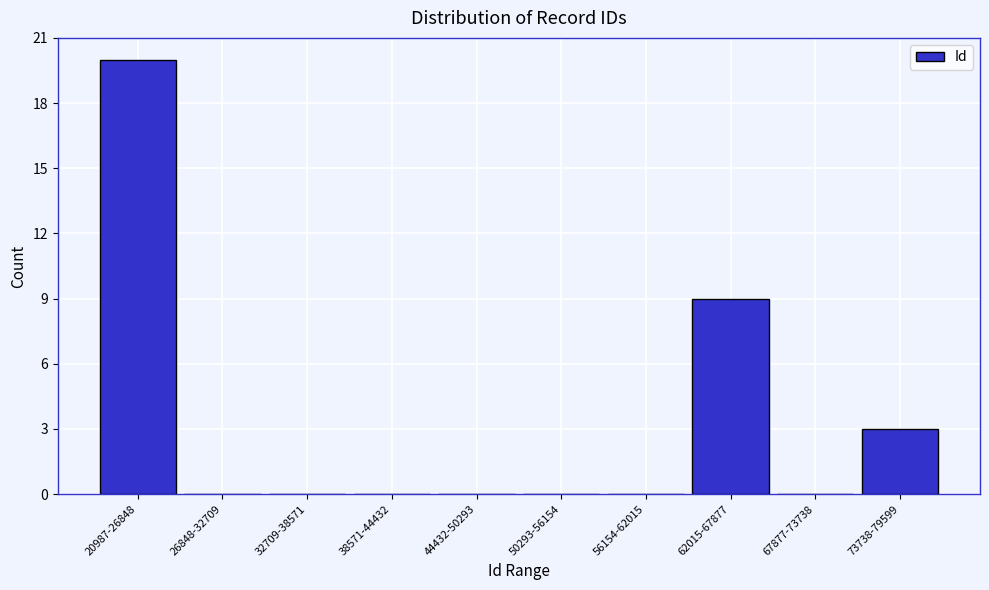

Reading left to right, list all the values displayed in this chart.

20987-26848=20	26848-32709=0	32709-38571=0	38571-44432=0	44432-50293=0	50293-56154=0	56154-62015=0	62015-67877=9	67877-73738=0	73738-79599=3